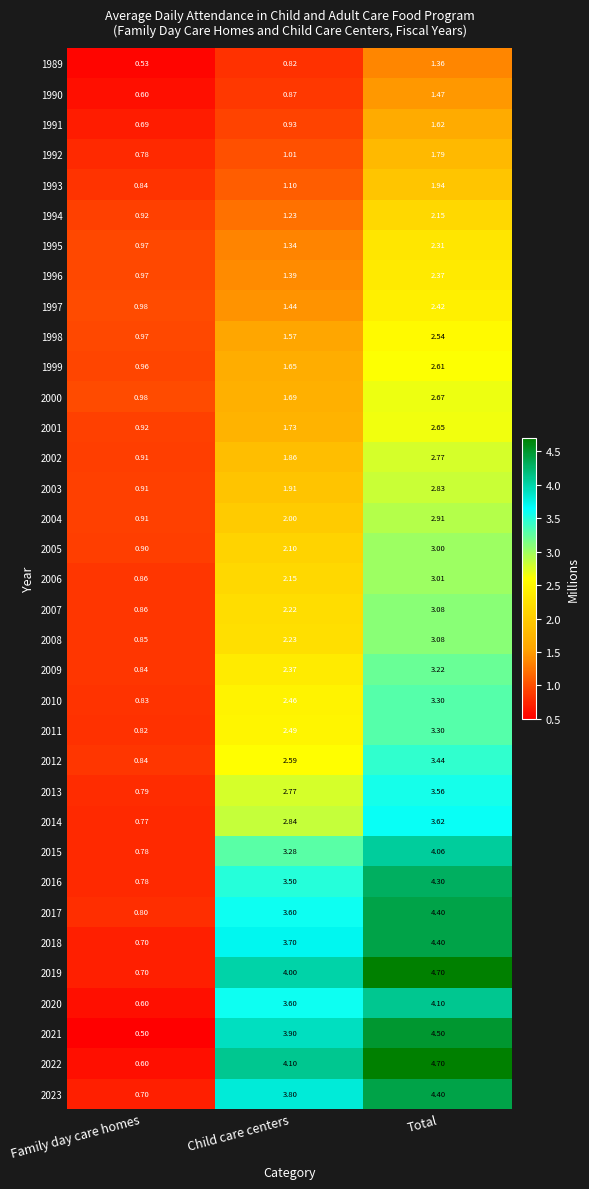

Which category has the highest value across all series?

Total